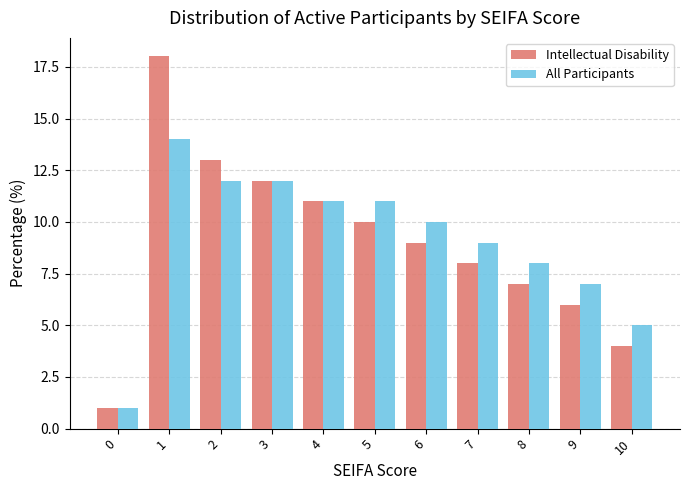

What is the value of the All Participants bar at the 7th from the left?

10.0